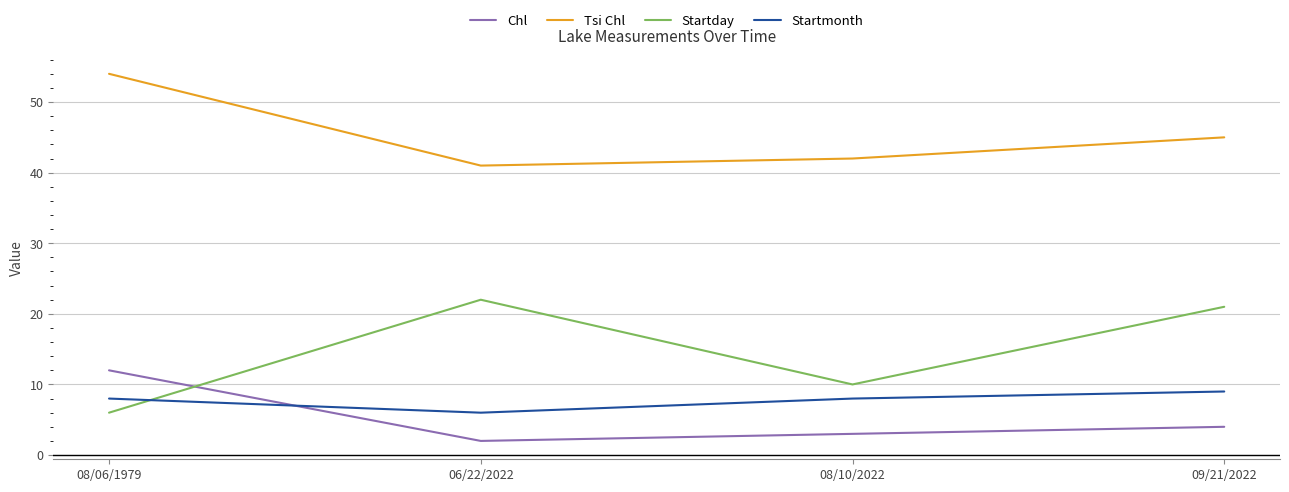

List the labels in order of Chl value, largest first.

08/06/1979, 09/21/2022, 08/10/2022, 06/22/2022